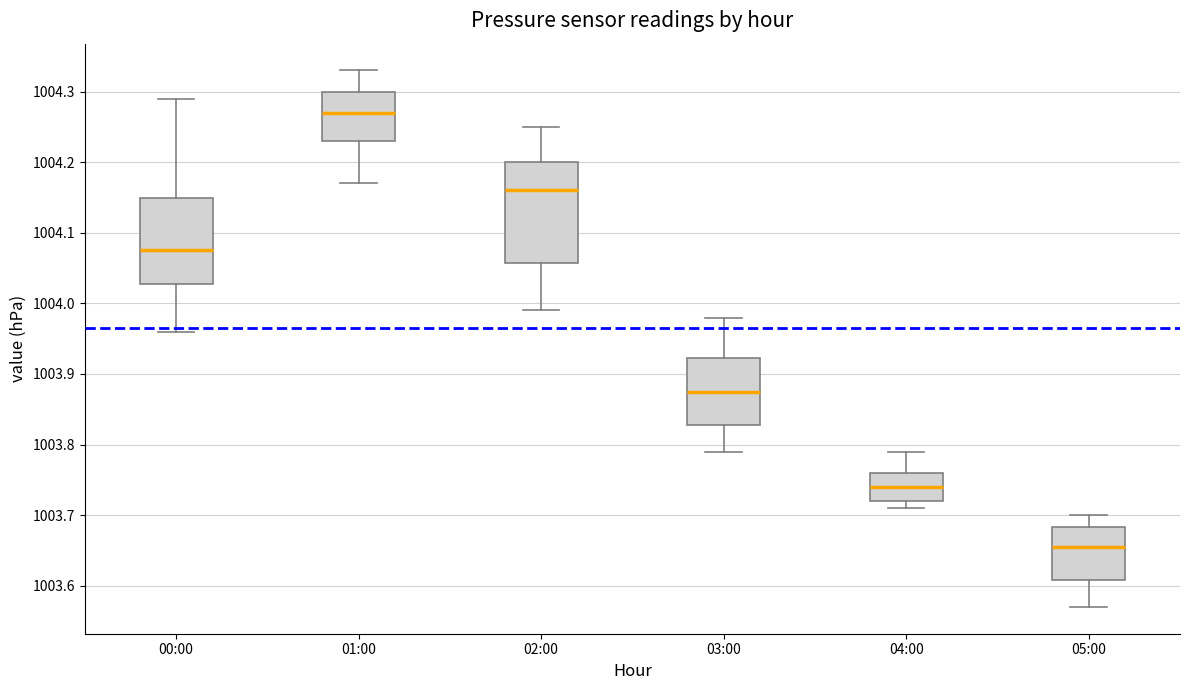

Reading left to right, transcribe this box plot: for each box, give where its median line is, the range the box spans, and where its two whiskers end, as read against the y-axis. The values are not printed on the chart, so give them approximately, as read against the axis.

00:00: median 1004.08, box 1004.03 to 1004.15, whiskers 1003.96 to 1004.29
01:00: median 1004.27, box 1004.23 to 1004.30, whiskers 1004.17 to 1004.33
02:00: median 1004.16, box 1004.06 to 1004.20, whiskers 1003.99 to 1004.25
03:00: median 1003.88, box 1003.83 to 1003.92, whiskers 1003.79 to 1003.98
04:00: median 1003.74, box 1003.72 to 1003.76, whiskers 1003.71 to 1003.79
05:00: median 1003.66, box 1003.61 to 1003.68, whiskers 1003.57 to 1003.70